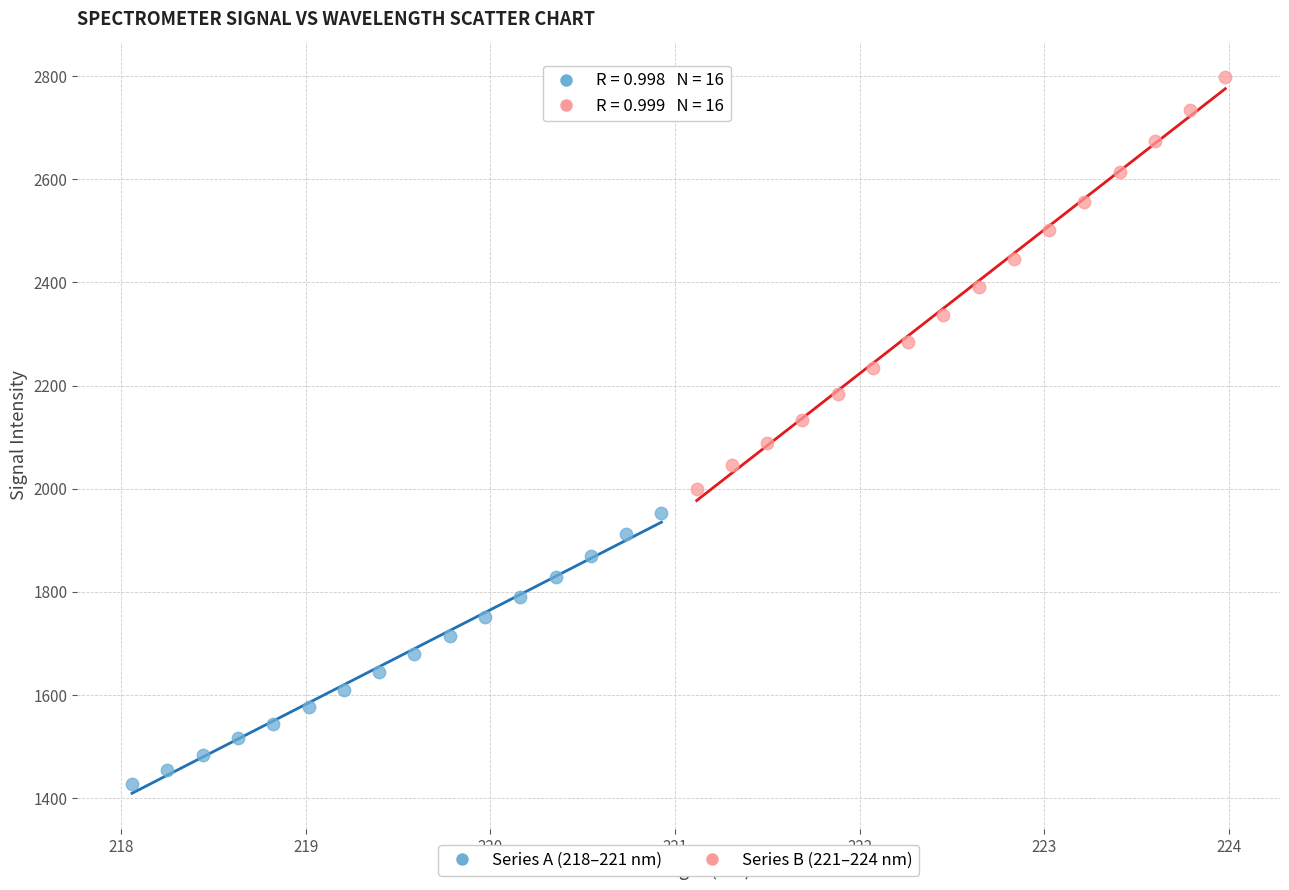

What are all the series names shown in the legend?

Series A (218–221 nm), Series B (221–224 nm)